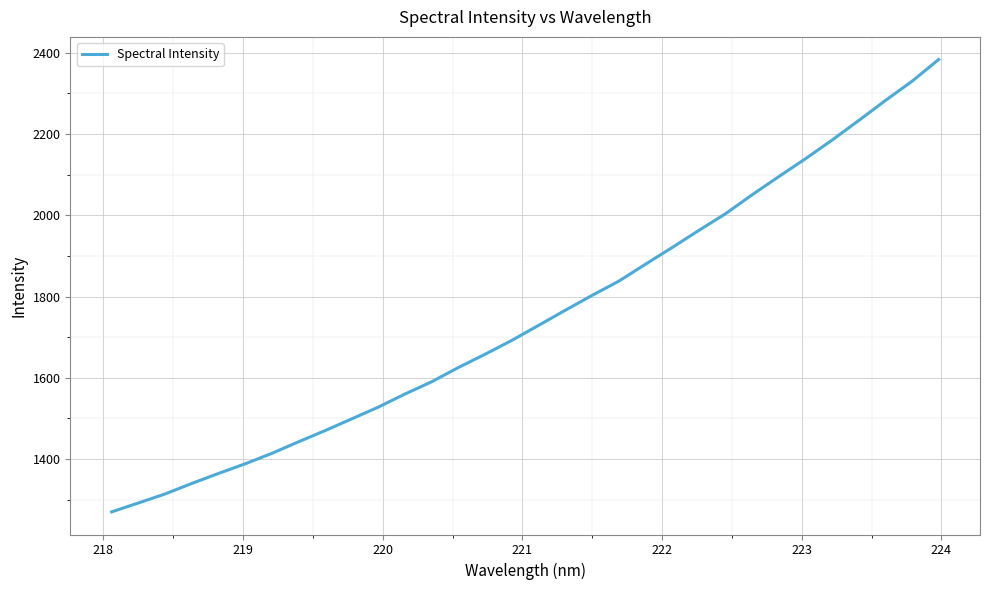

What is the maximum value shown in the chart?

2383.1